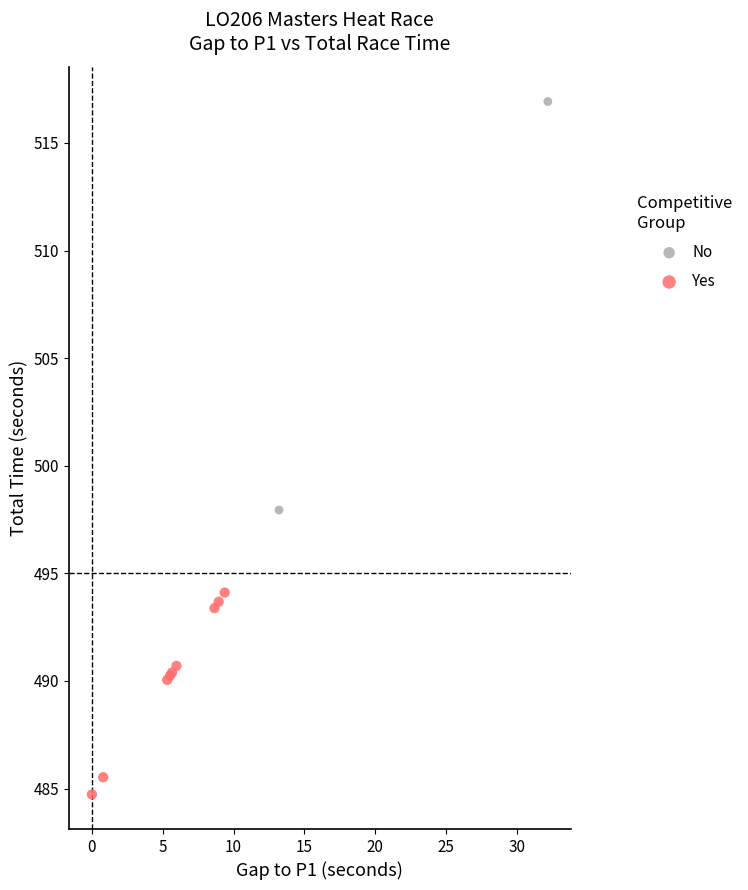

What are all the series names shown in the legend?

No, Yes